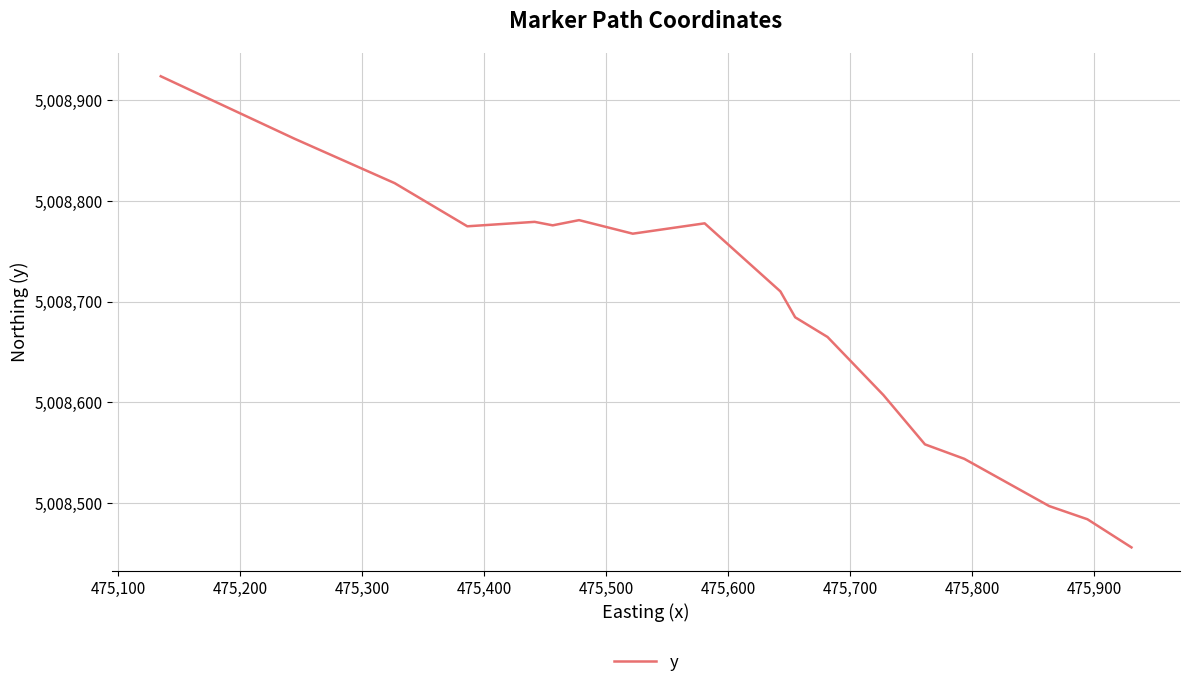

What is the smallest value displayed?

5008456.3